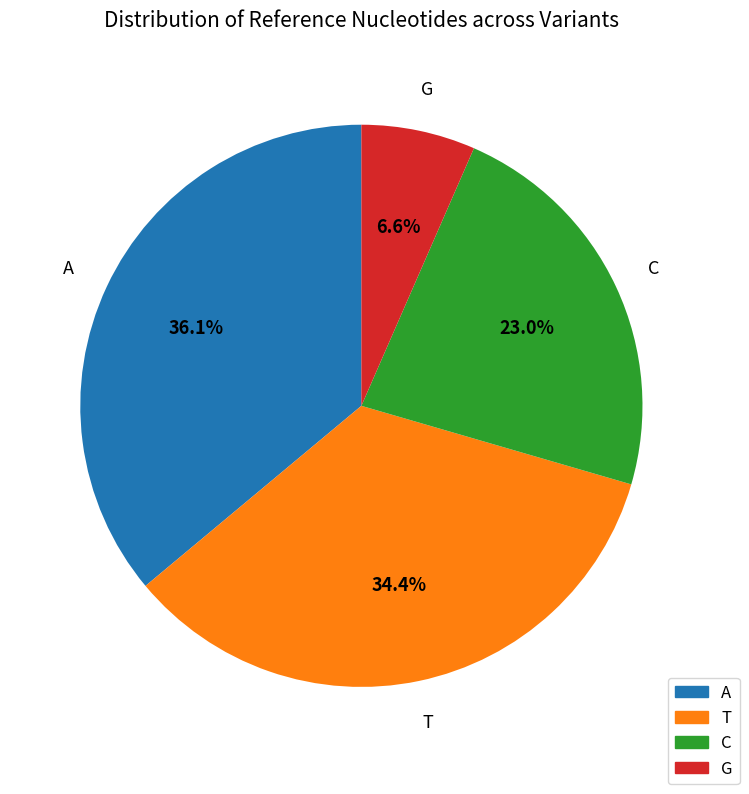

Which category has the smallest portion of the pie?

G